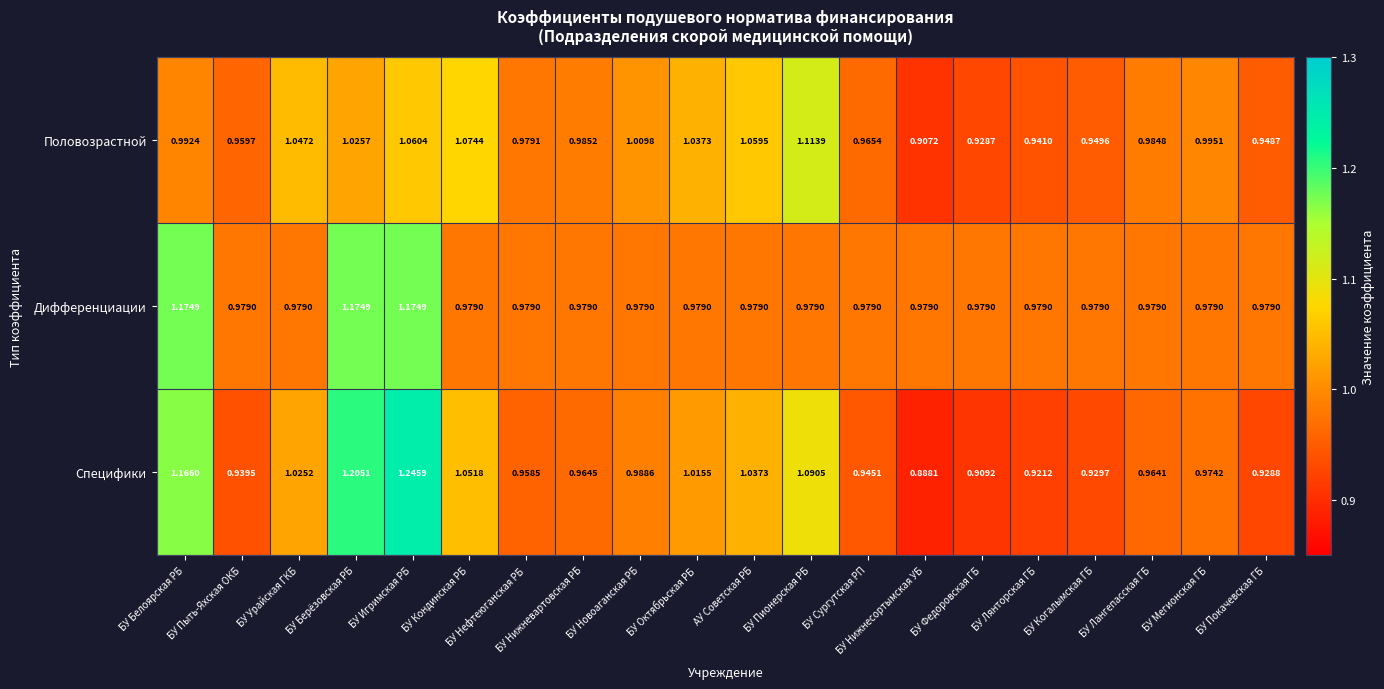

At which category is the sum across all series the highest?

БУ Игримская РБ